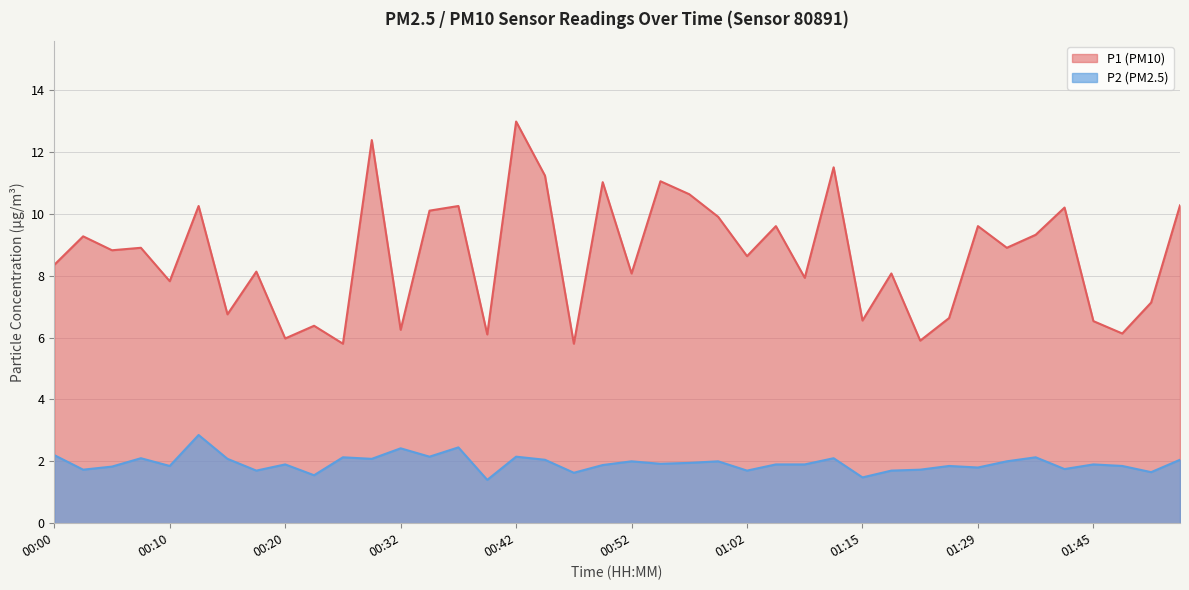

What position from the left is 01:15?

29